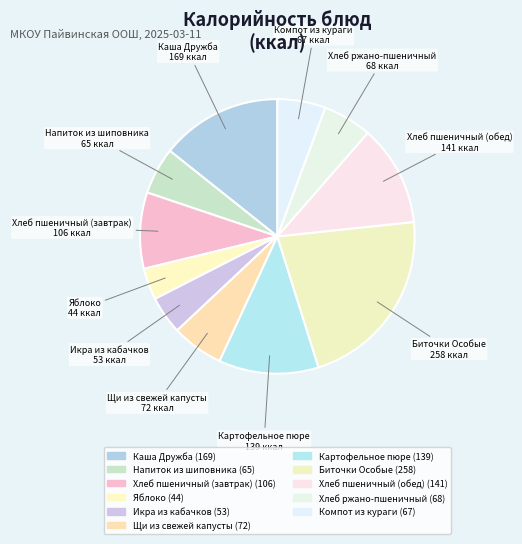

True or false: Щи из свежей капусты accounts for 6% of the total.

True